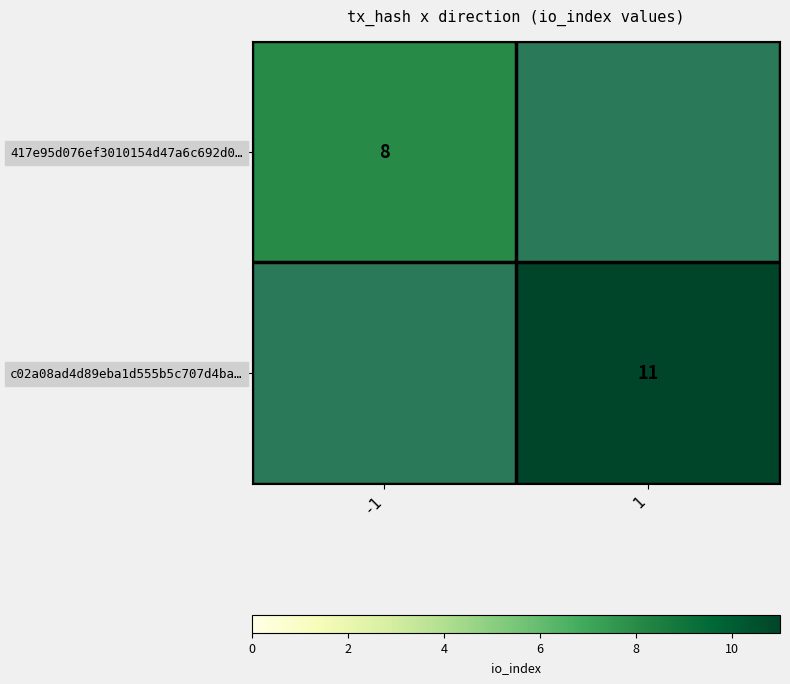

Is it true that c02a08ad4d89eba1d555b5c707d4ba… equals 11 at 1?

True